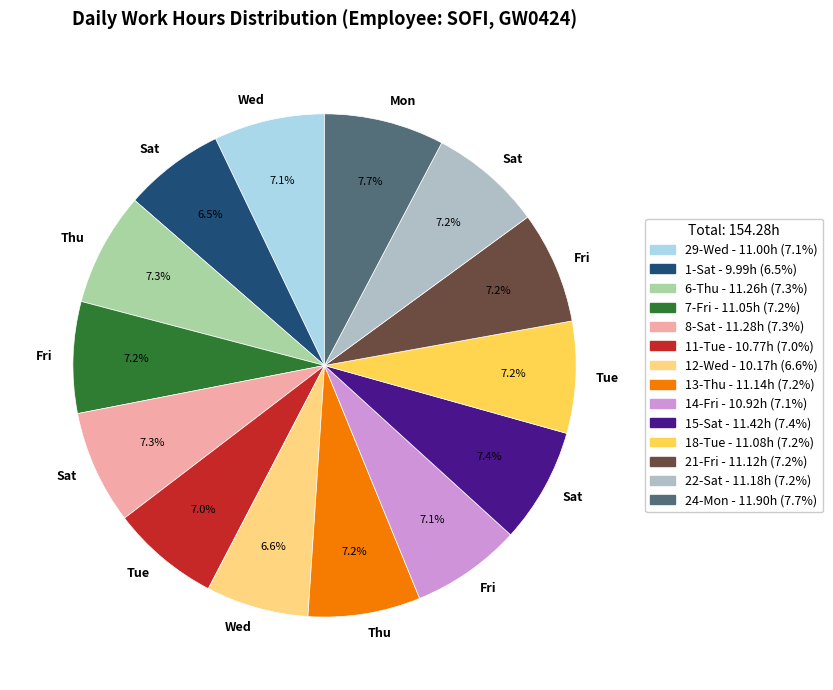

Is there any slice that represents more than half of the pie?

No